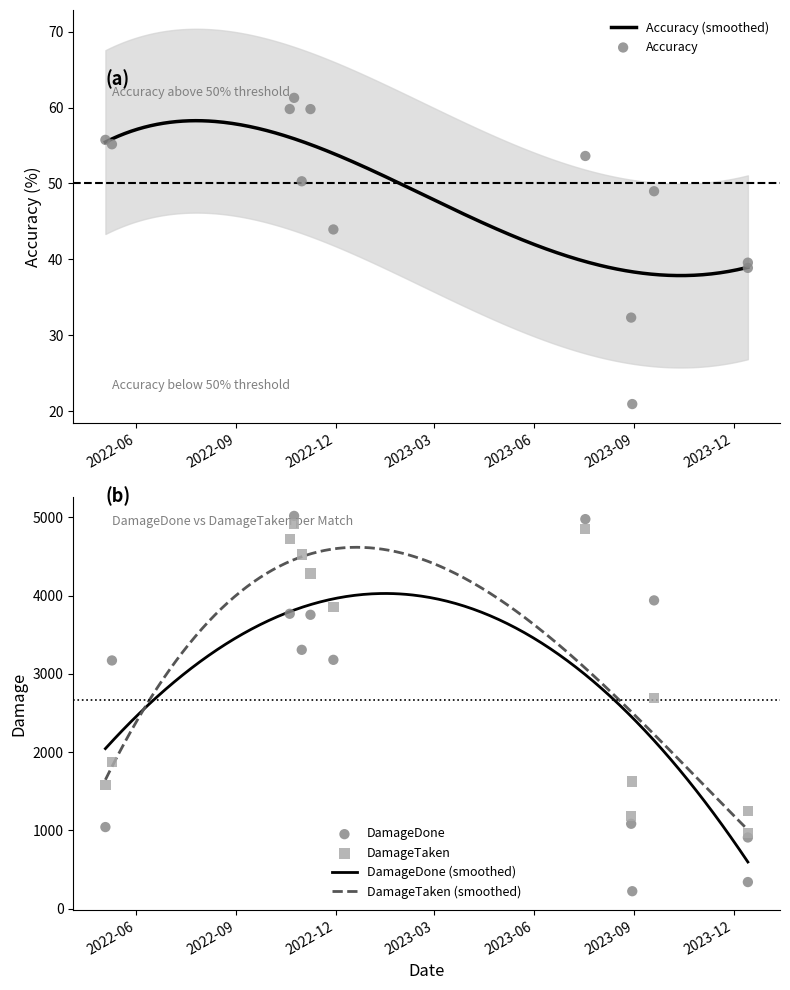

What is the highest value of the Accuracy (smoothed) series?

58.3